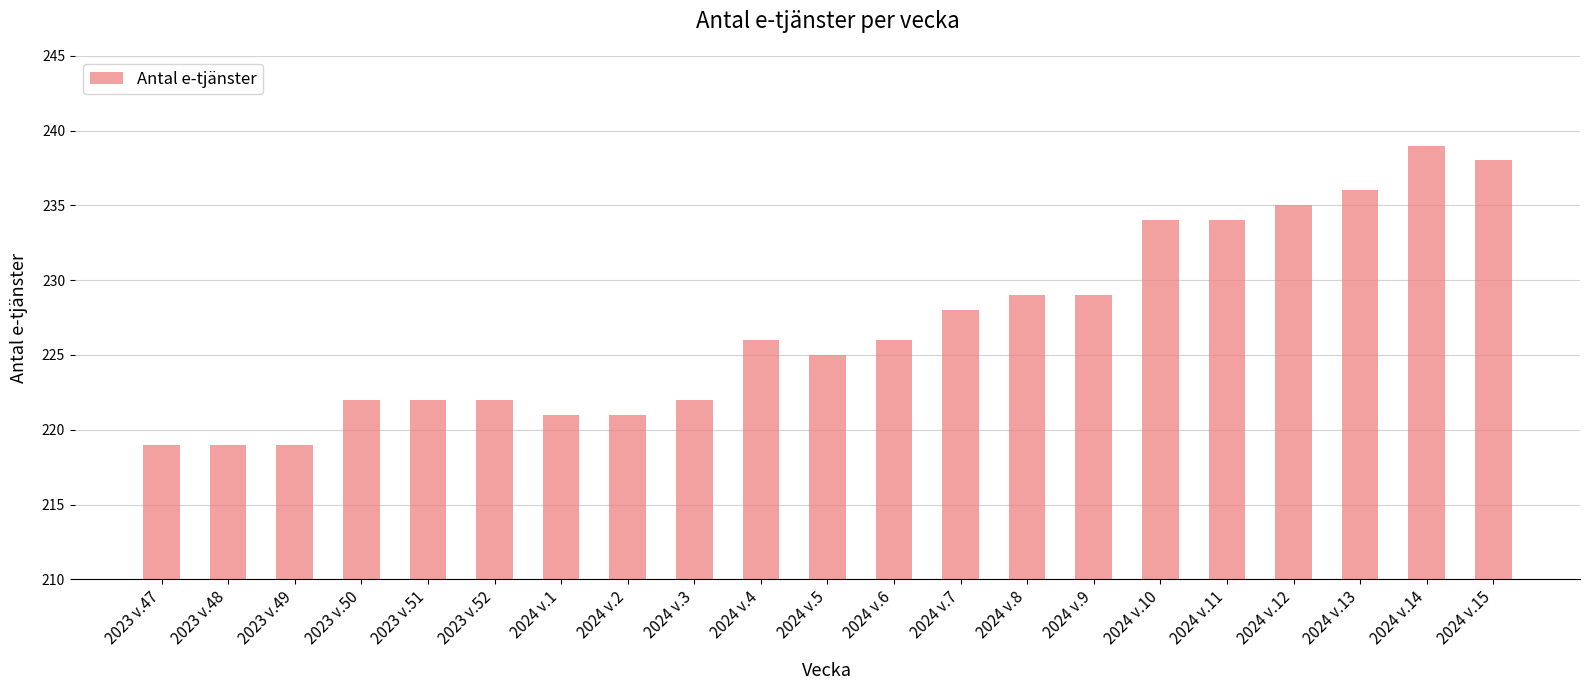

What is the minimum value shown in the chart?

219